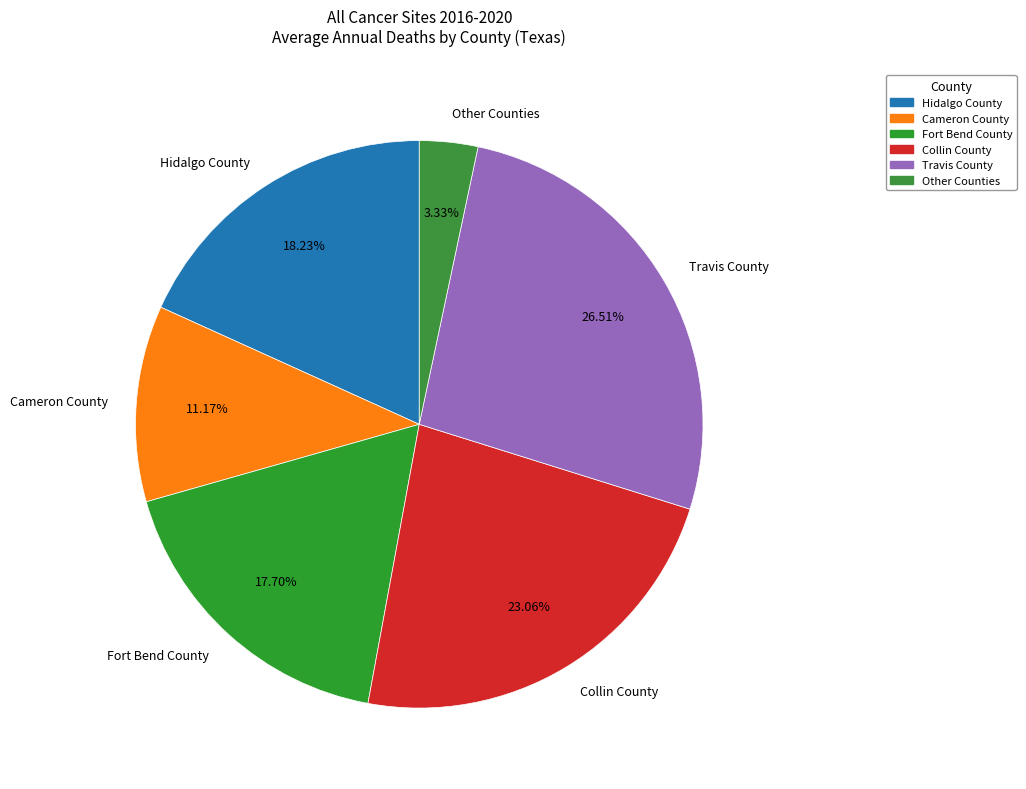

Combined, do Collin County and Other Counties account for over 50%?

No